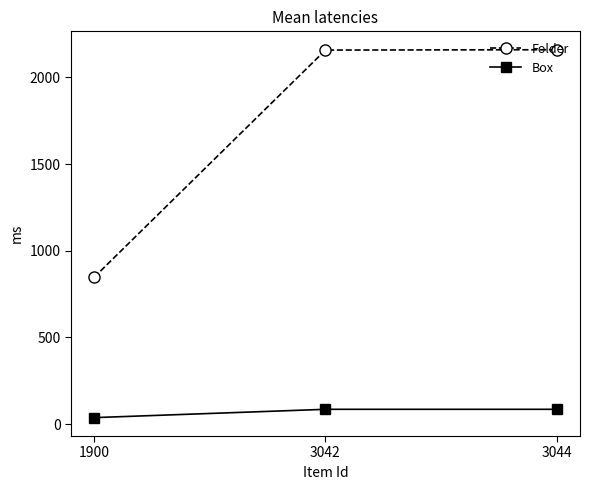

At 3044, list the series in order from largest to smallest.

Folder, Box